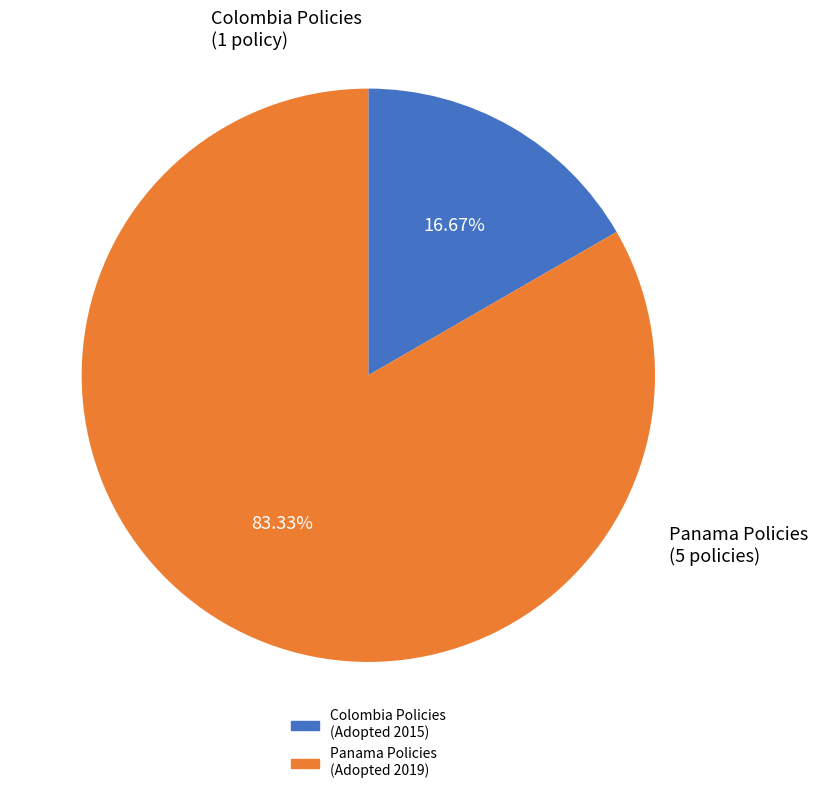

Does any single category account for the majority?

Yes